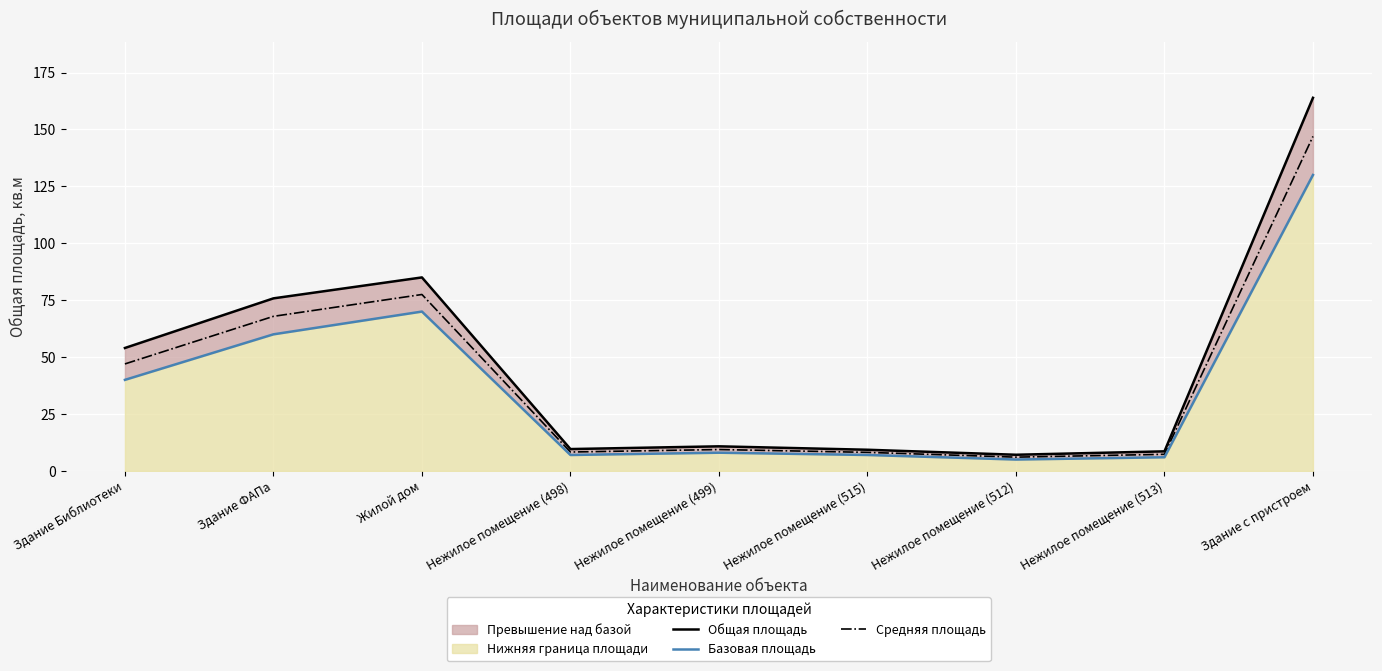

Where does the Общая площадь series first go above 10?

Здание Библиотеки